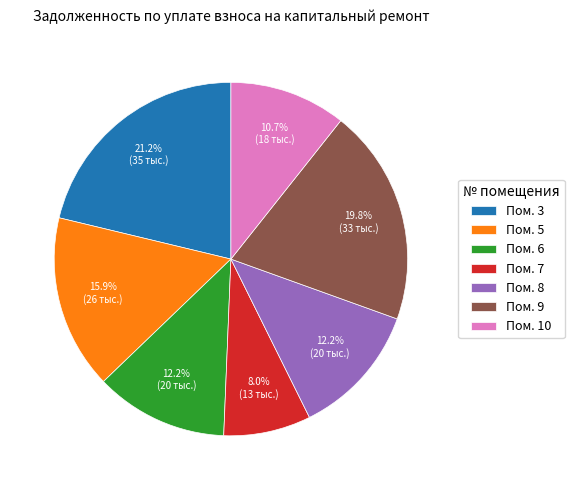

To the nearest percent, what is the average slice percentage?

14%